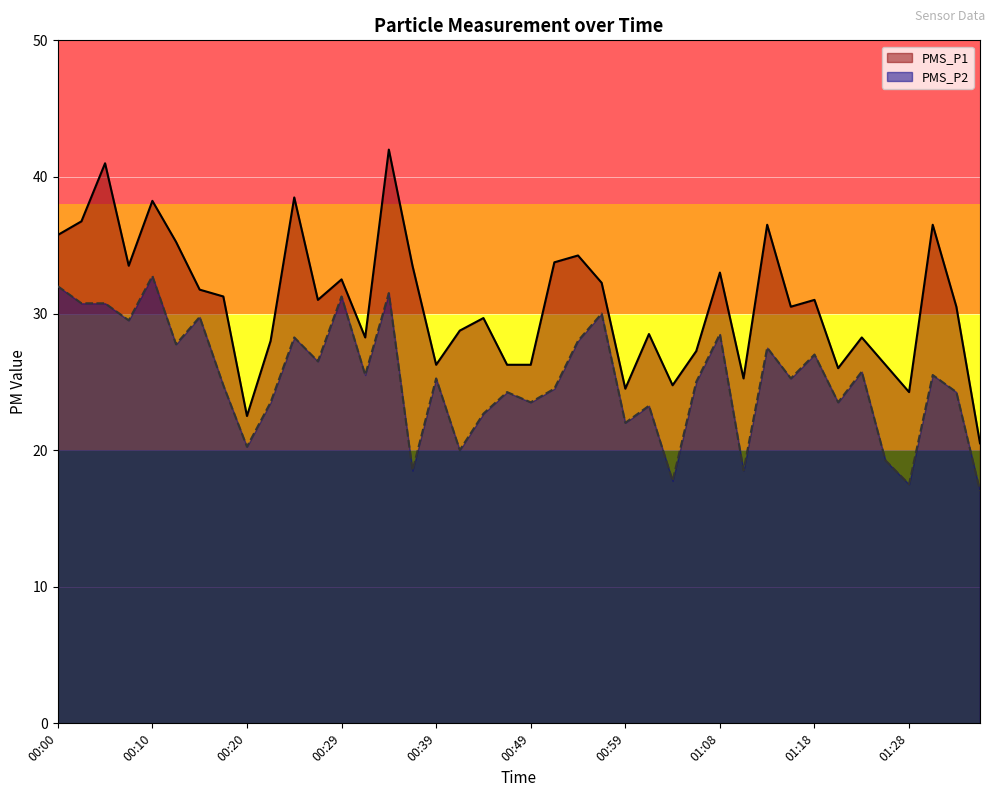

True or false: PMS_P2 and PMS_P1 cross at least once.

False